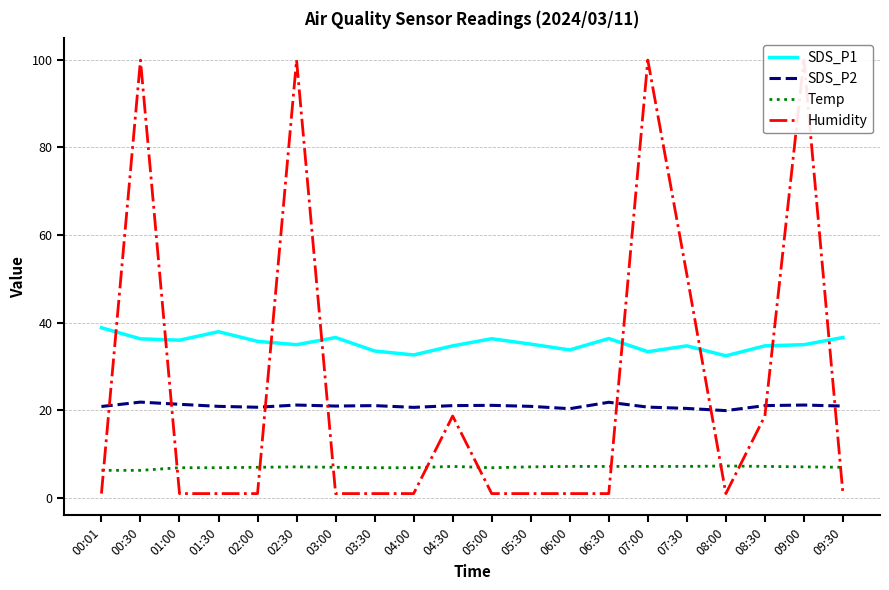

At which label is Humidity closest to 50?

07:30